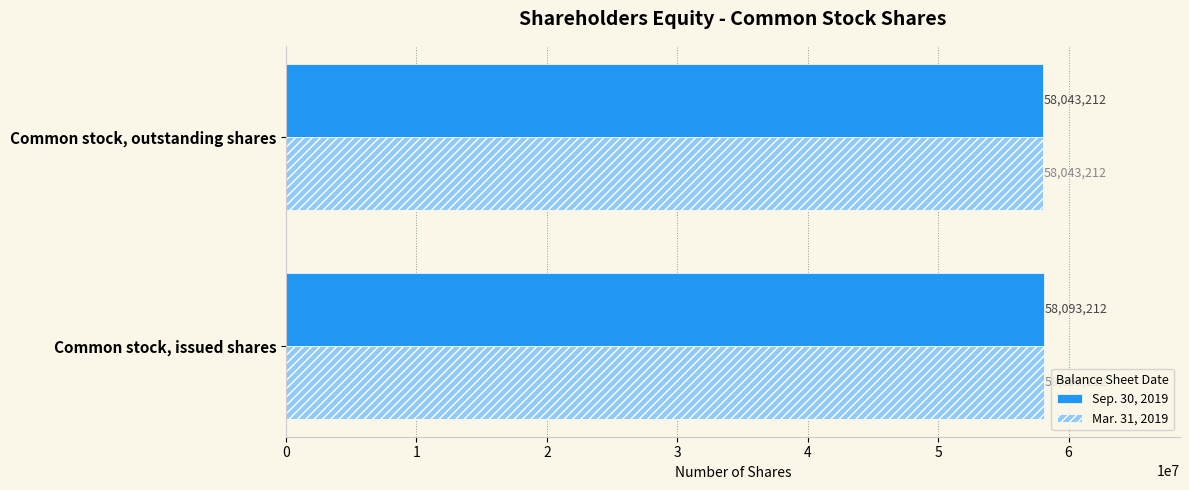

What is the difference between the Sep. 30, 2019 values at Common stock, outstanding shares and Common stock, issued shares?

50000